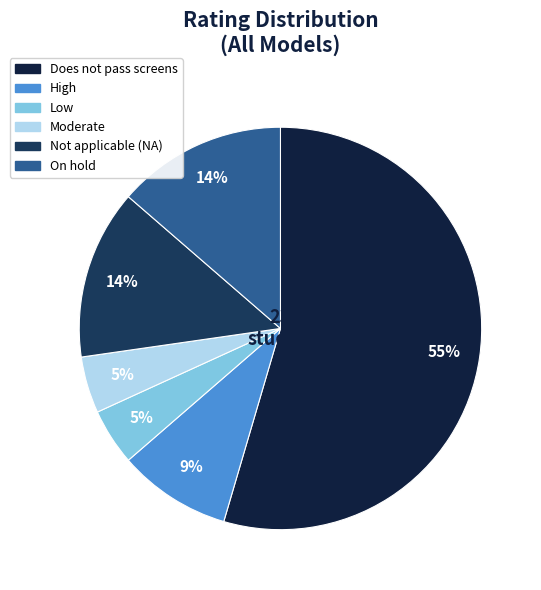

The Not applicable (NA) slice represents 14% of the pie. True or false?

True